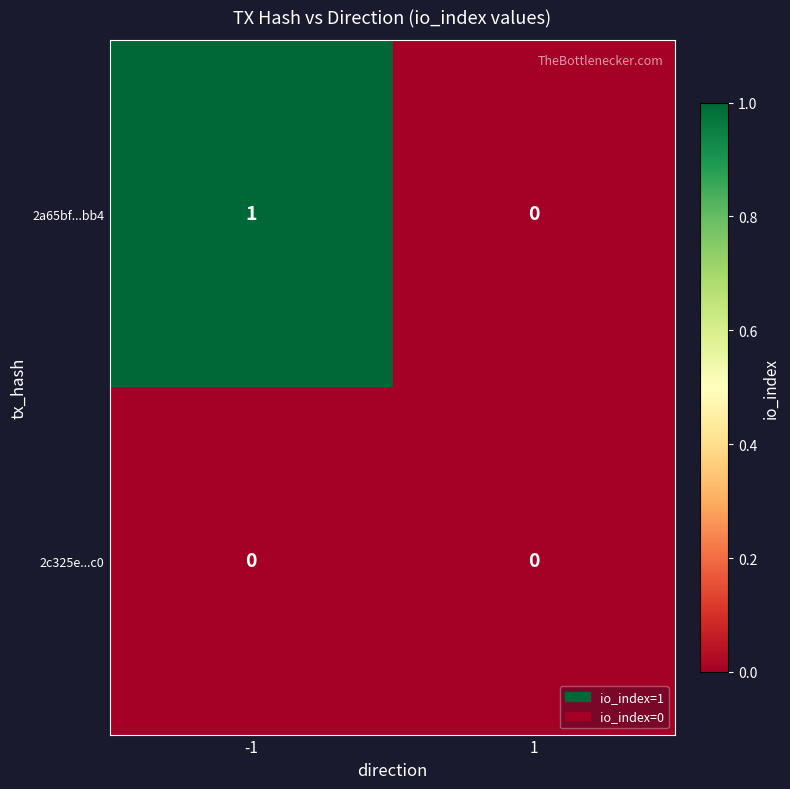

Which series has the largest range (max minus min)?

2a65bf...bb4